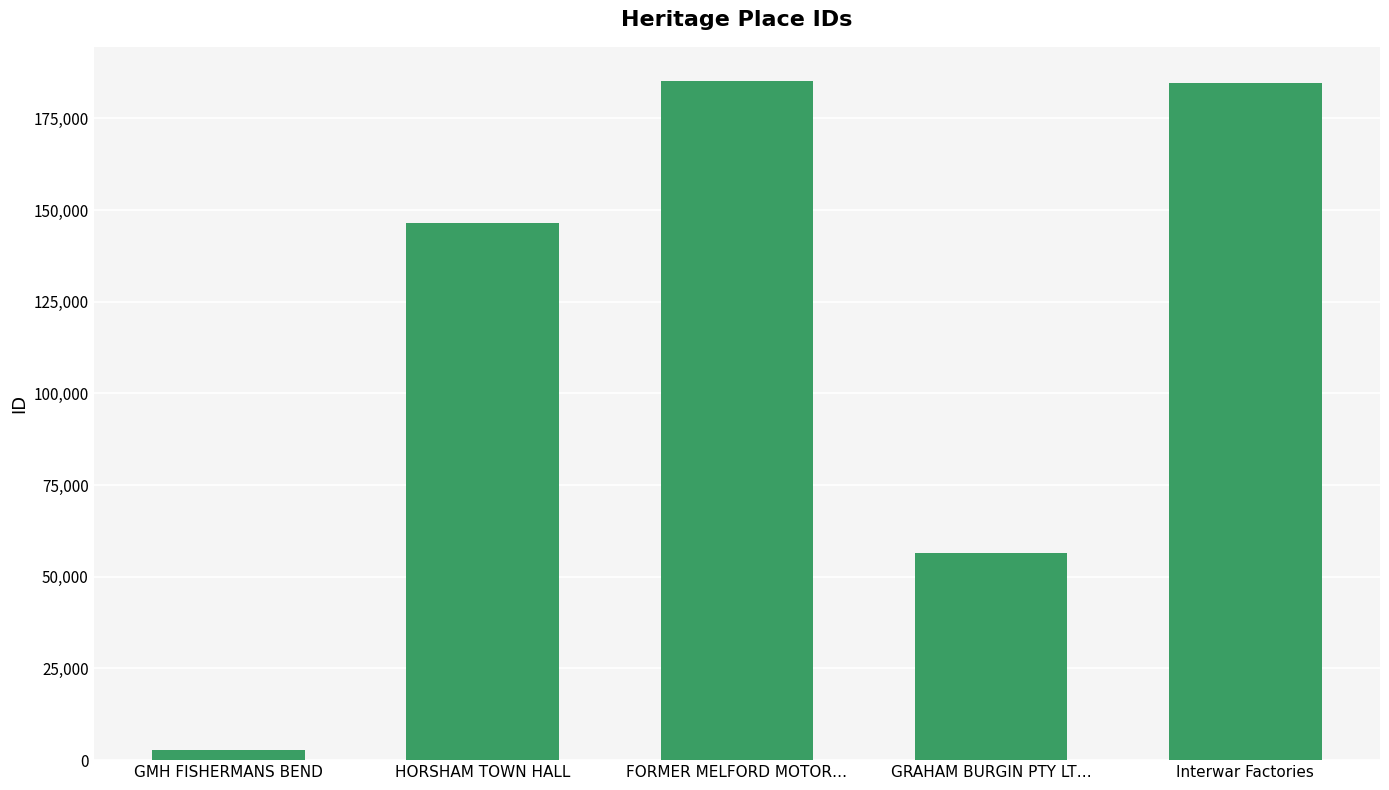

The value at GRAHAM BURGIN PTY LT… is 56484. True or false?

True